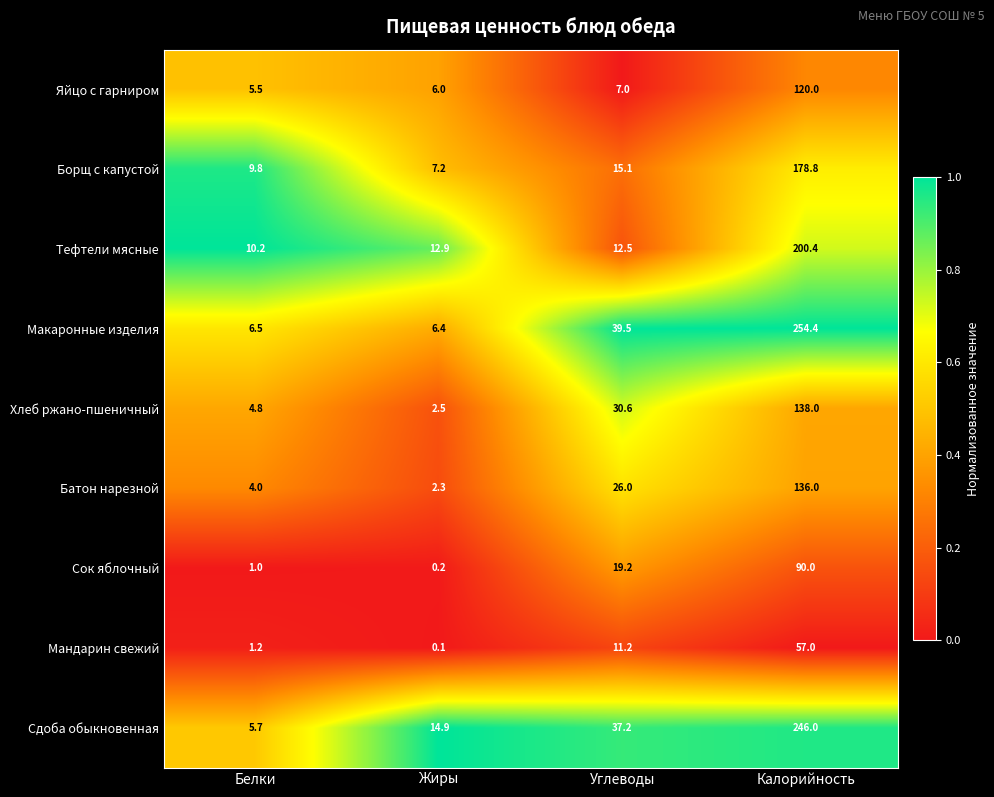

Where does the Мандарин свежий series first go above 11?

Углеводы